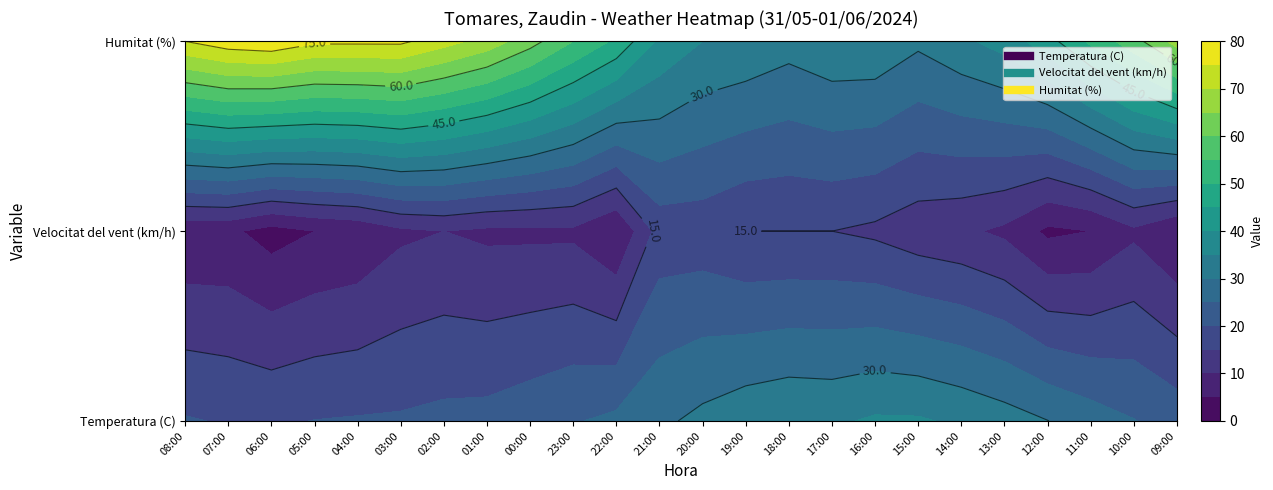

Is the value of 06:00 at 0 greater than the value of 00:00 at 2?

No